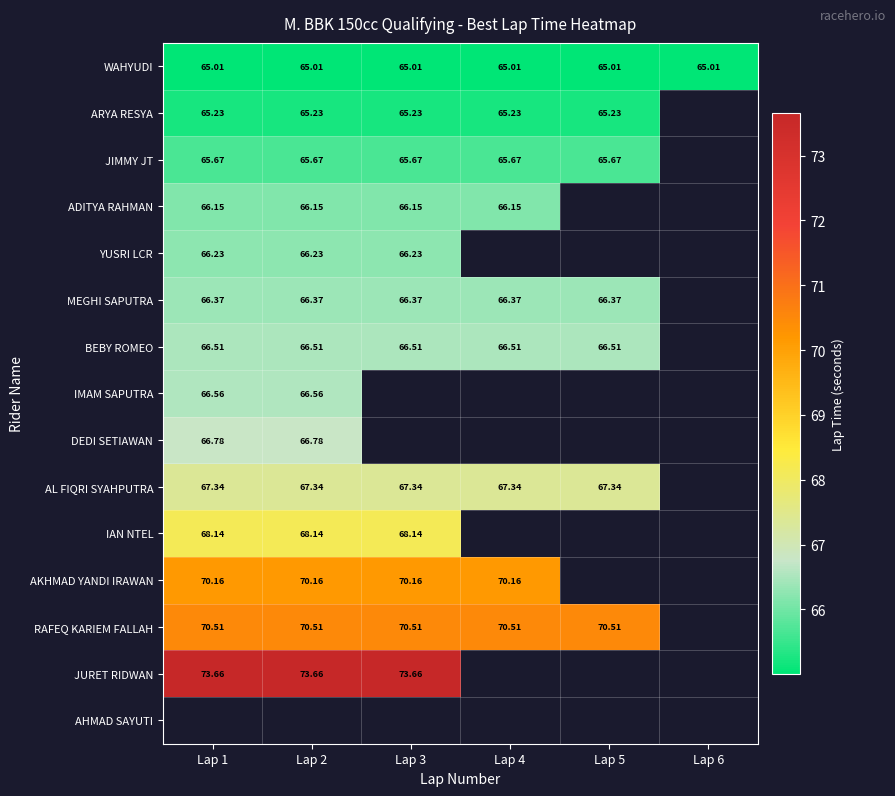

At which label does WAHYUDI reach its peak?

Lap 1